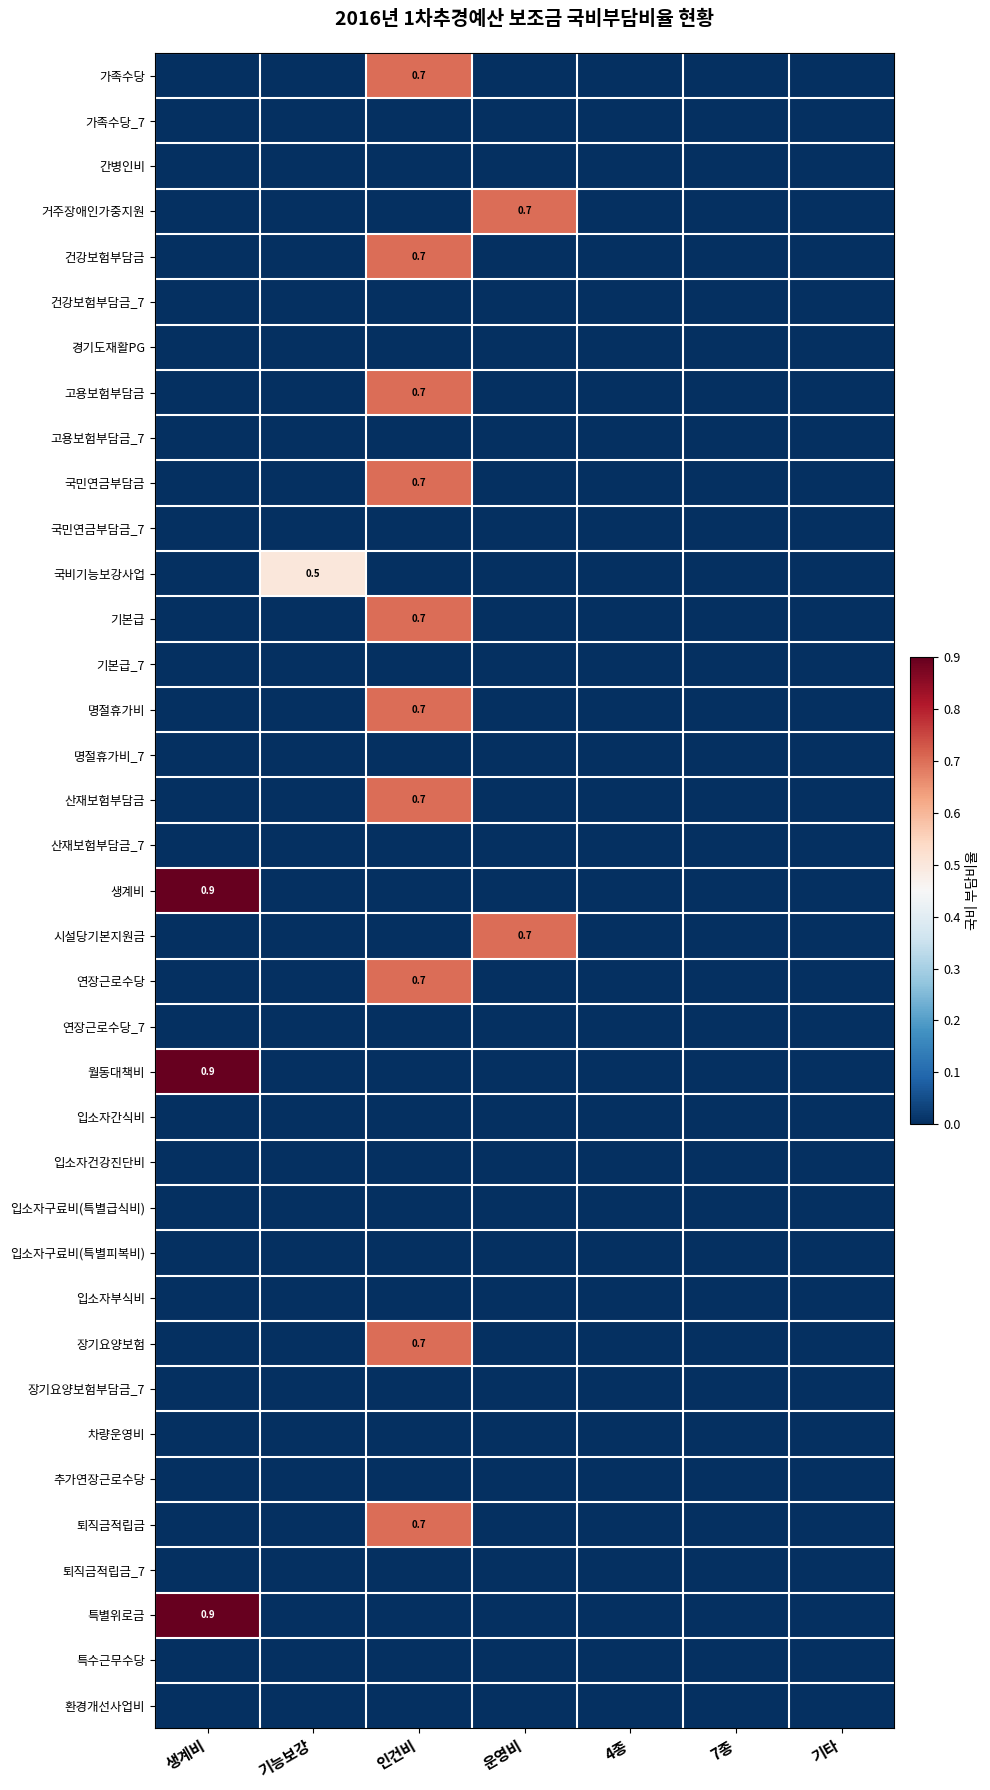

Is the value of 기본급_7 at 운영비 greater than the value of 명절휴가비_7 at 7종?

No